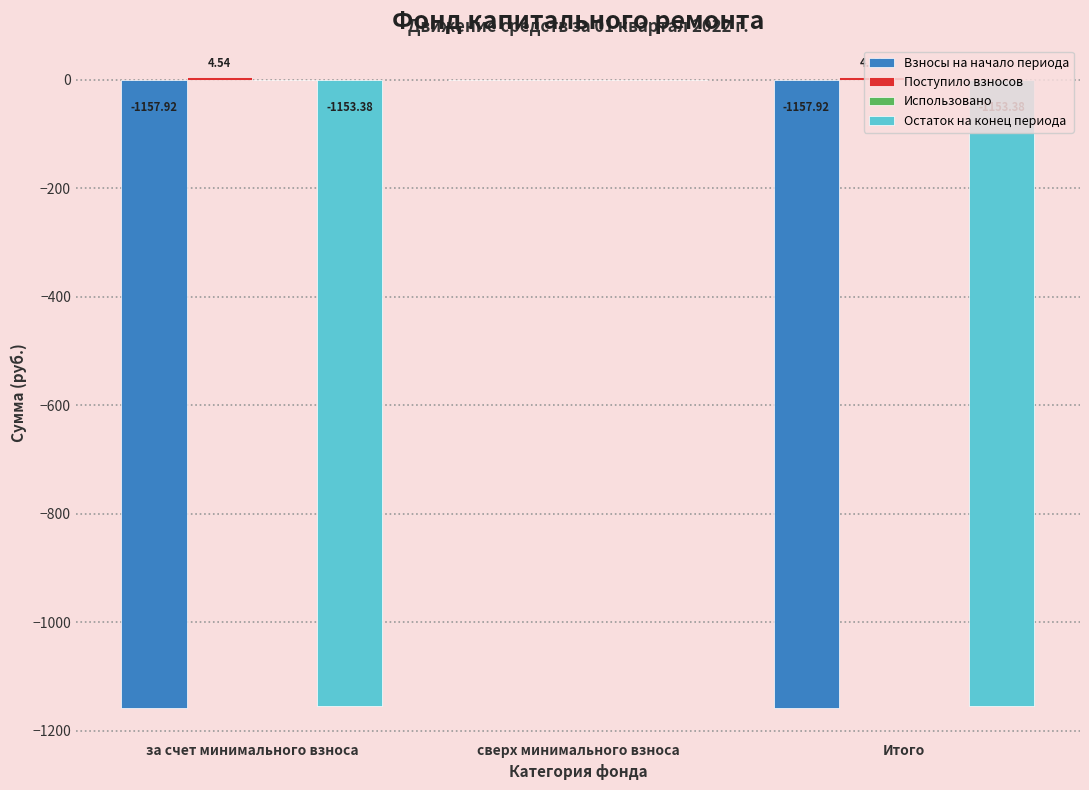

Which series changed the most between за счет минимального взноса and сверх минимального взноса?

Взносы на начало периода